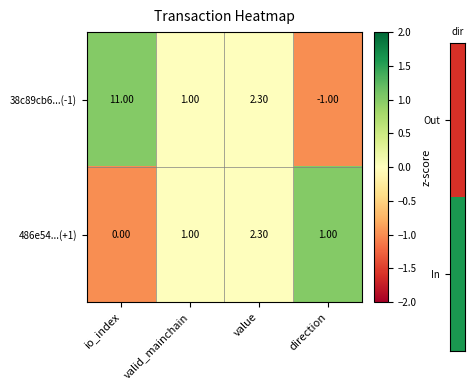

List the series in order of their peak value, lowest first.

486e54...(+1), 38c89cb6...(-1)